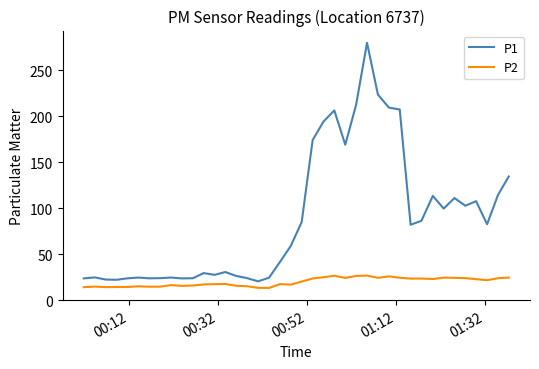

Rank the series by their maximum value, from highest to lowest.

P1, P2